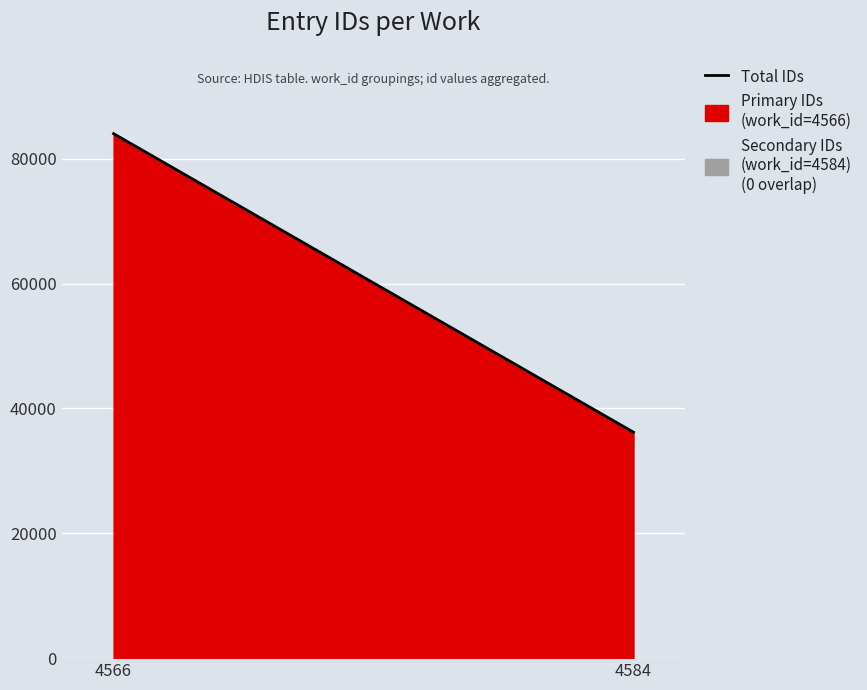

What is the value of the 1st point from the left?

84027